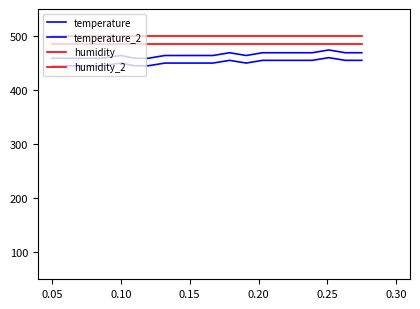

Count the number of categories in the chart.

20